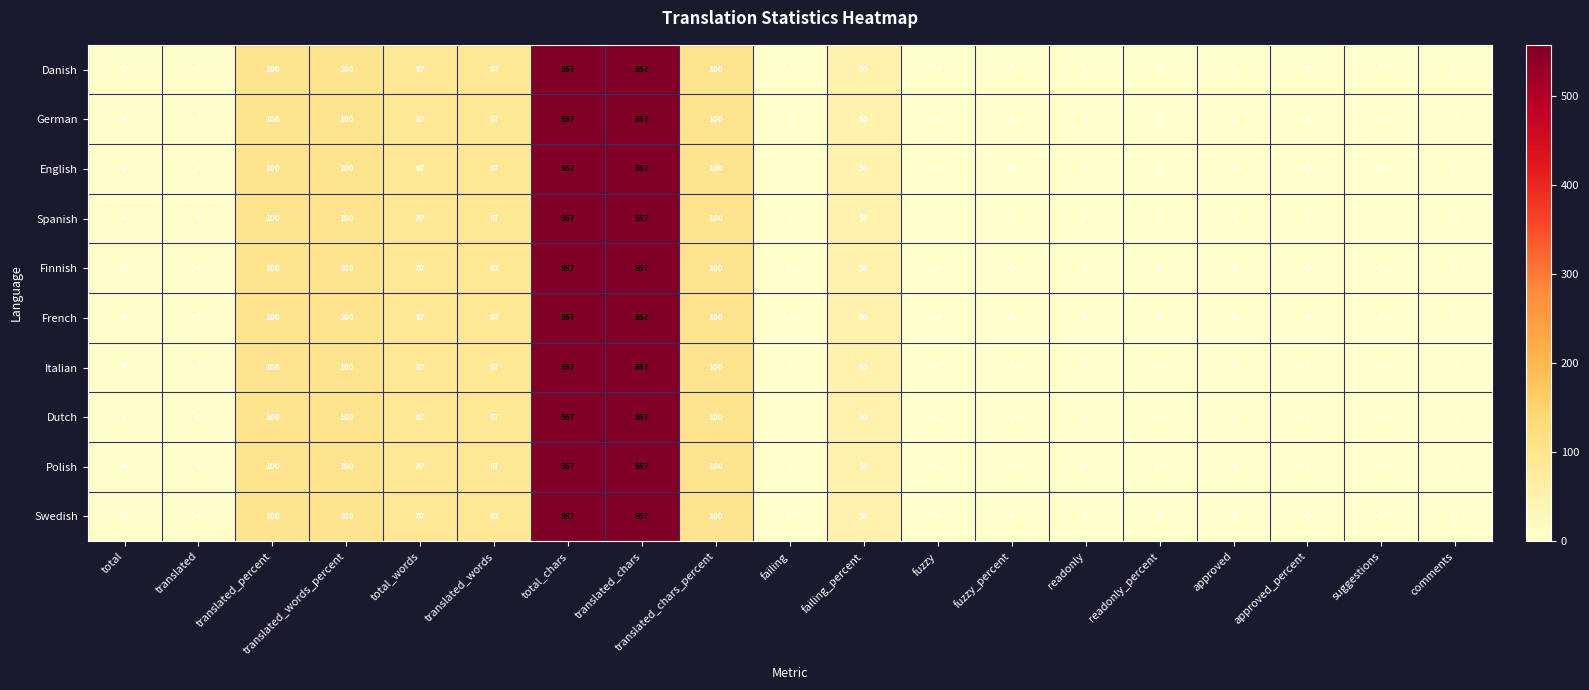

Is it true that English equals 33 at failing_percent?

False